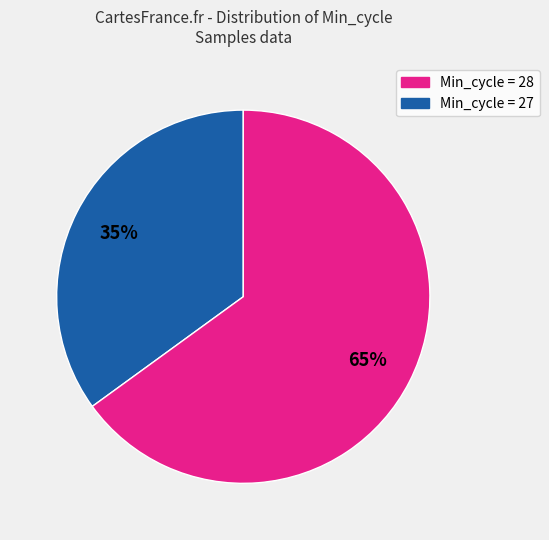

Does any single category account for the majority?

Yes